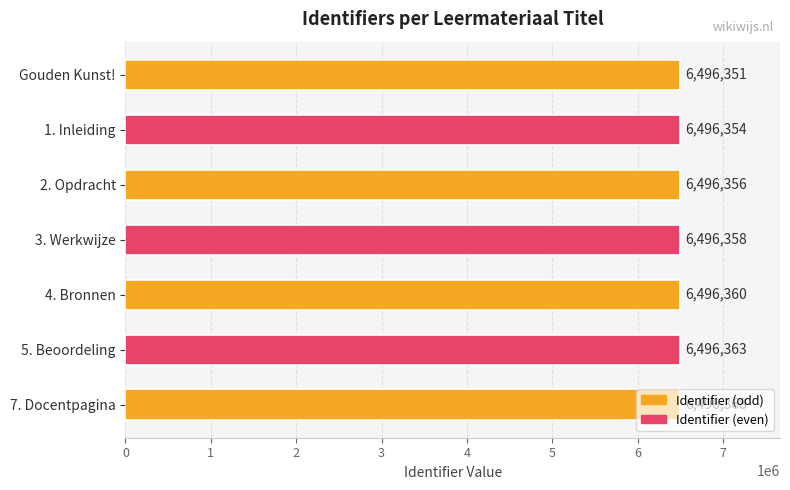

What is the difference between the maximum and second lowest values?

14